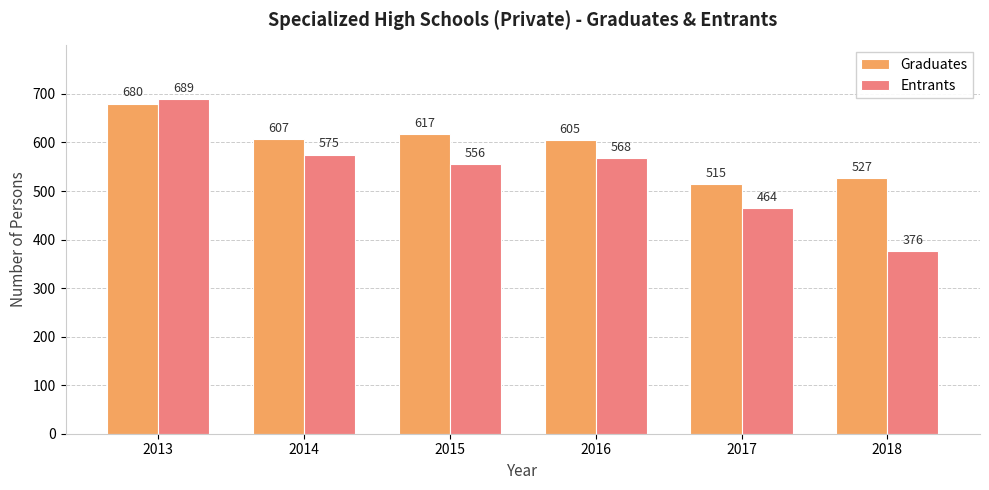

List the series in order of their overall mean, lowest first.

Entrants, Graduates